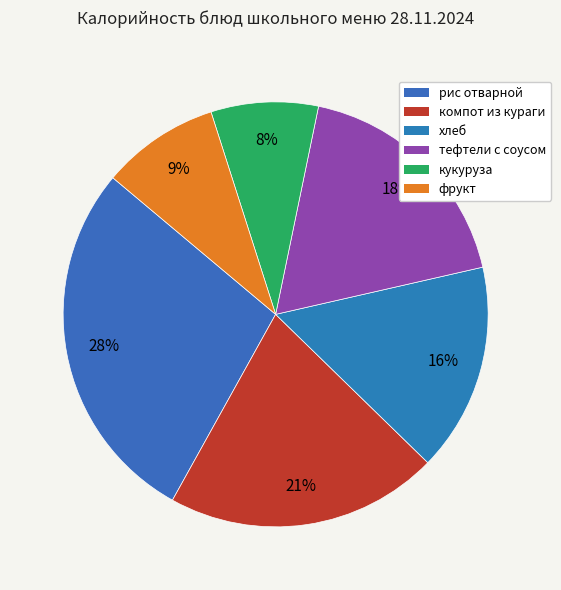

Count the number of slices in the pie.

6